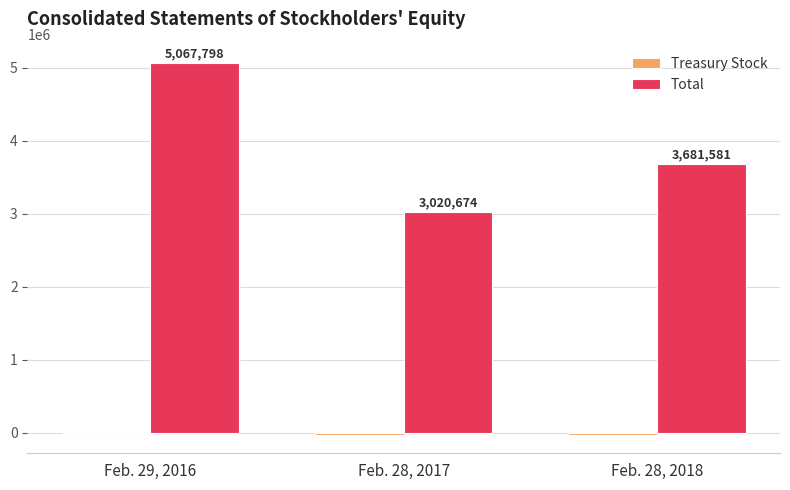

What is the maximum value shown in the chart?

5067798